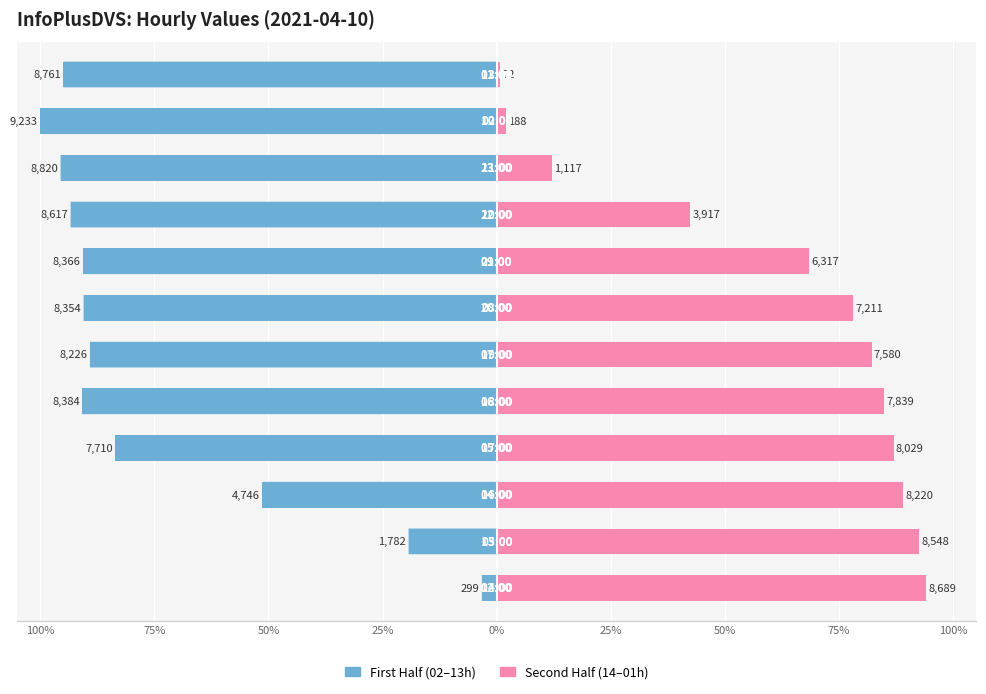

What is the total value across all series at 75%?

73.3